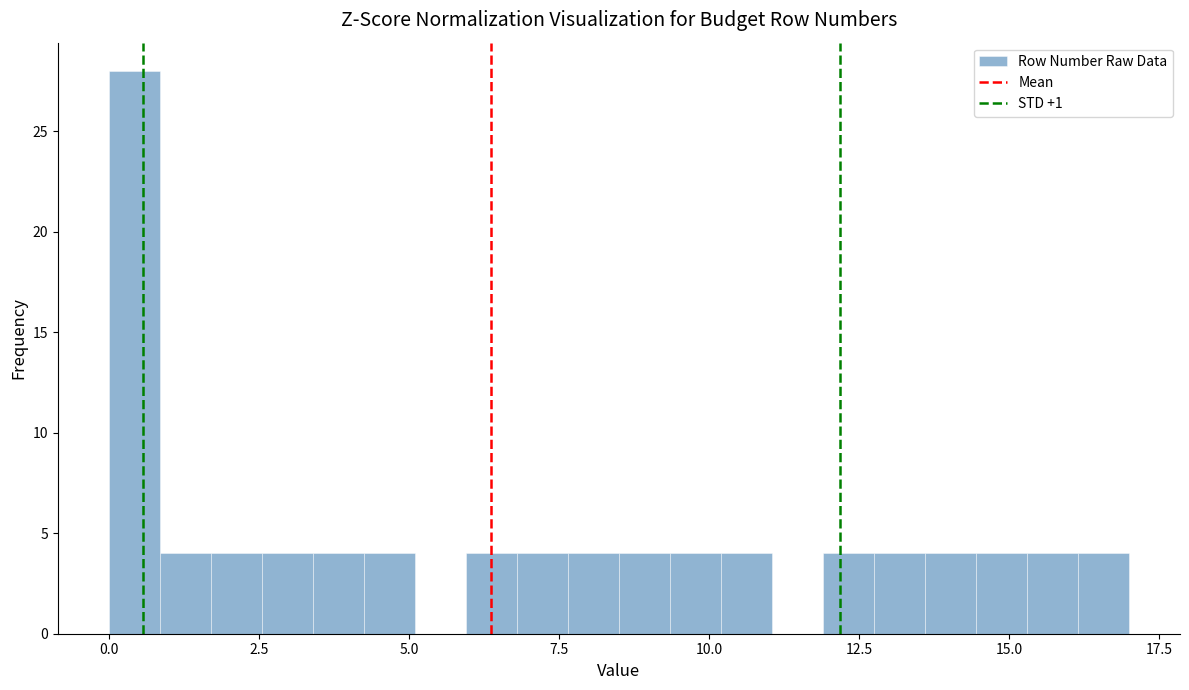

Read against the x-axis, roughly where is the centre of the tallest bar?

0.5